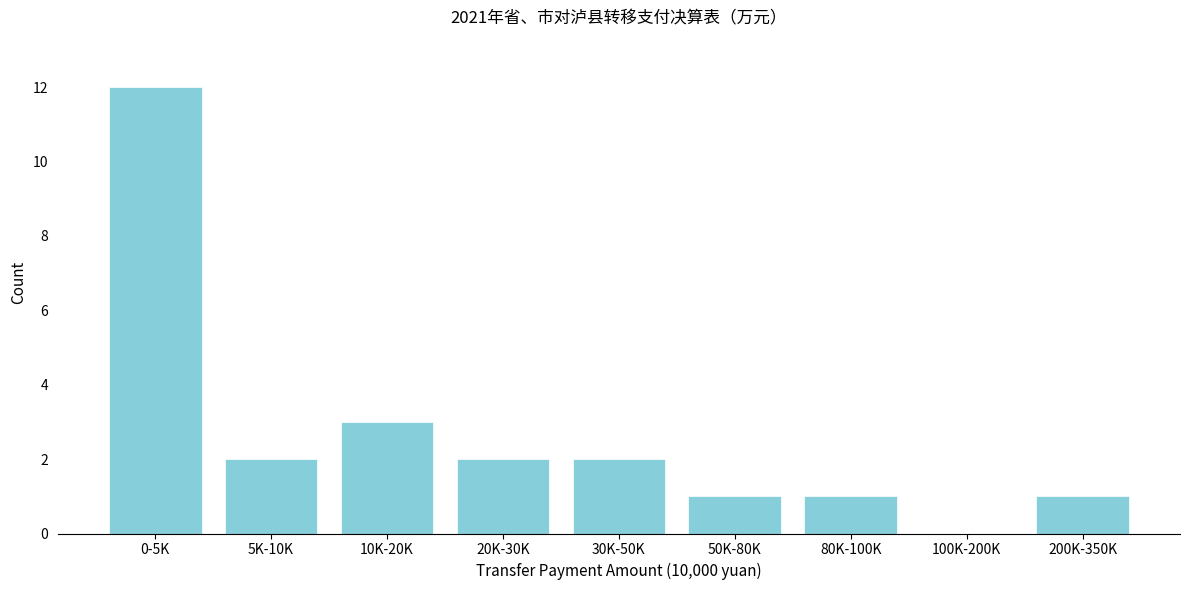

Reading left to right, what are all the values shown in this chart?

0-5K=12	5K-10K=2	10K-20K=3	20K-30K=2	30K-50K=2	50K-80K=1	80K-100K=1	100K-200K=0	200K-350K=1